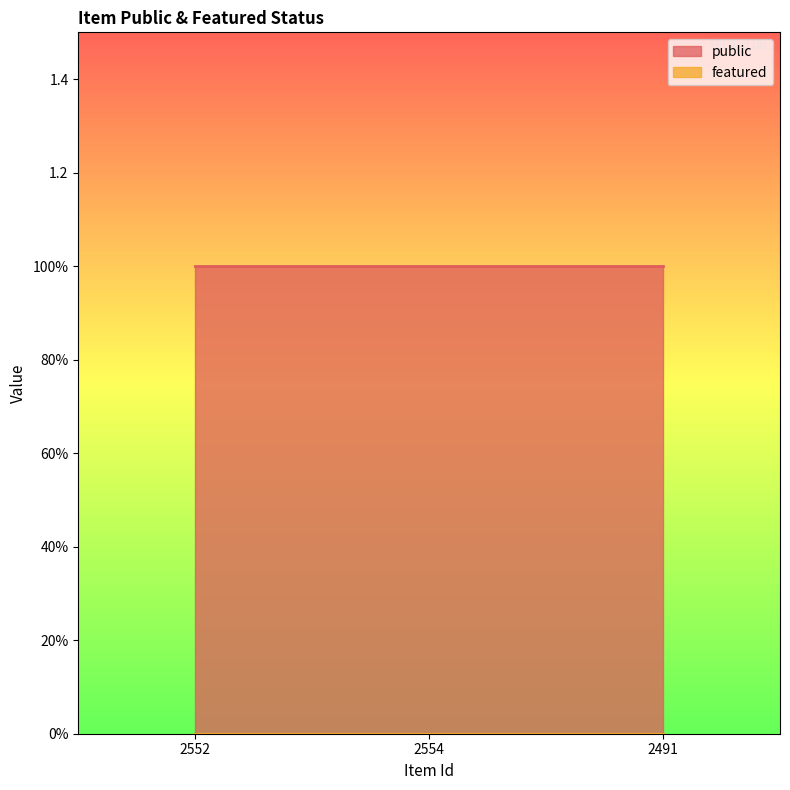

True or false: public has a value of 1 at 2554.

True